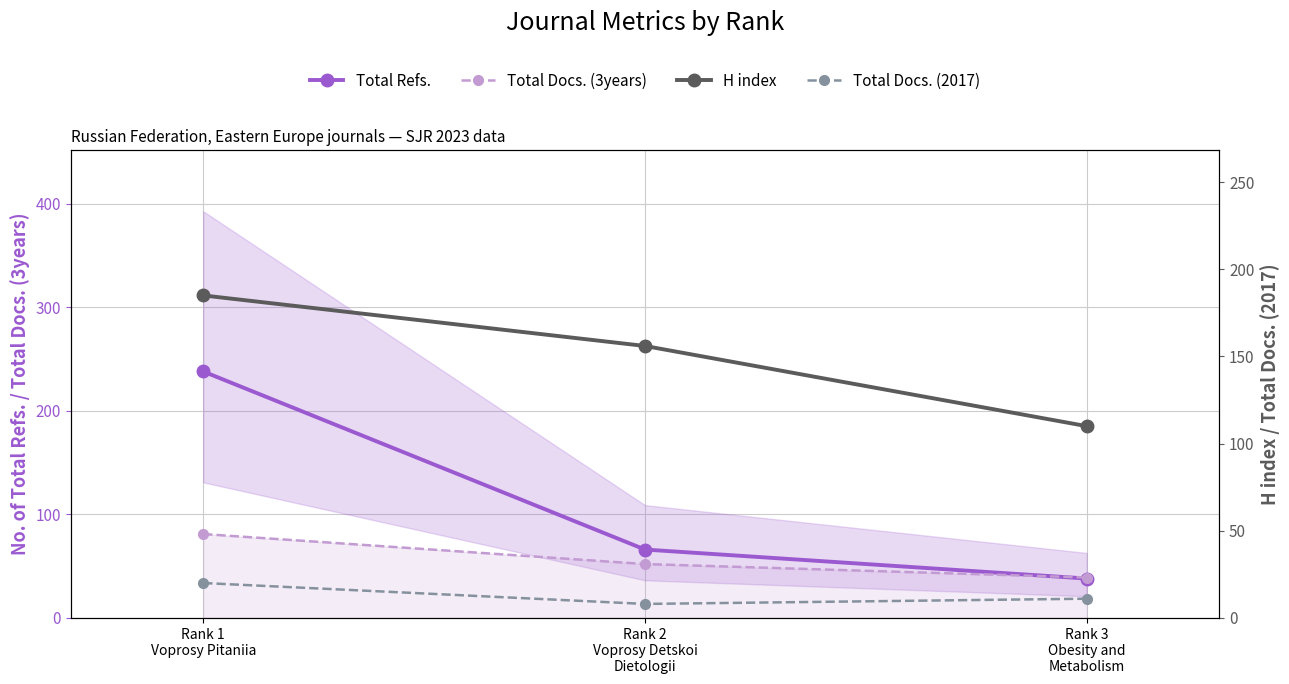

At how many categories does at least one series exceed 167?

1